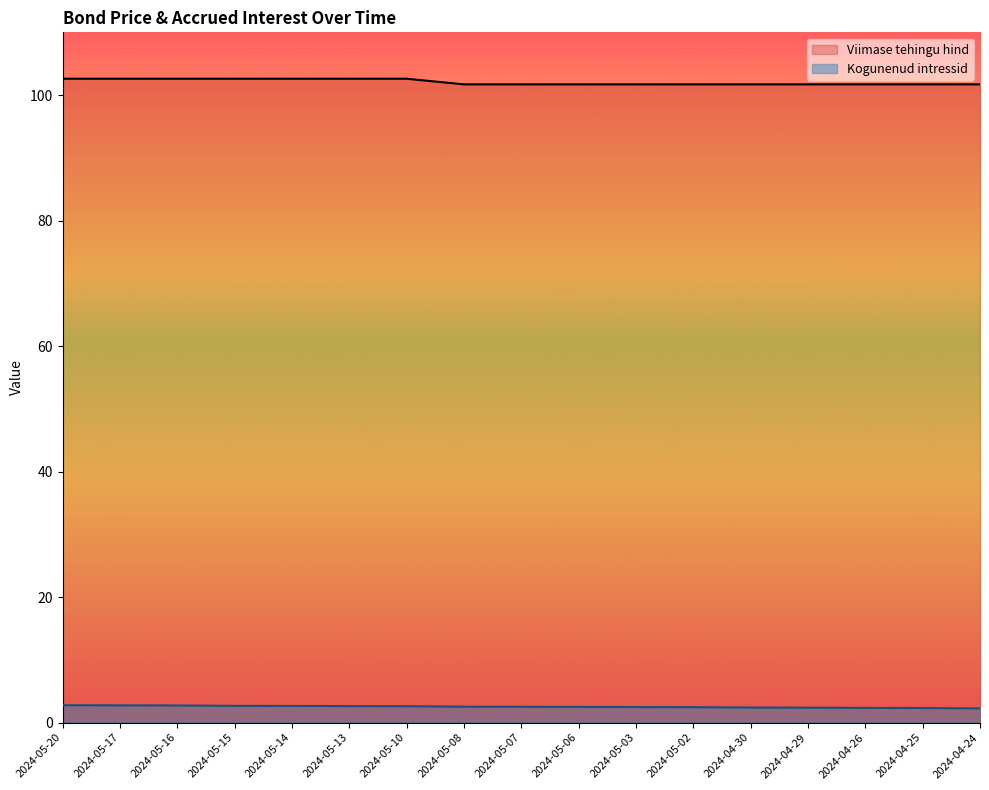

What are all the series names shown in the legend?

Viimase tehingu hind, Kogunenud intressid